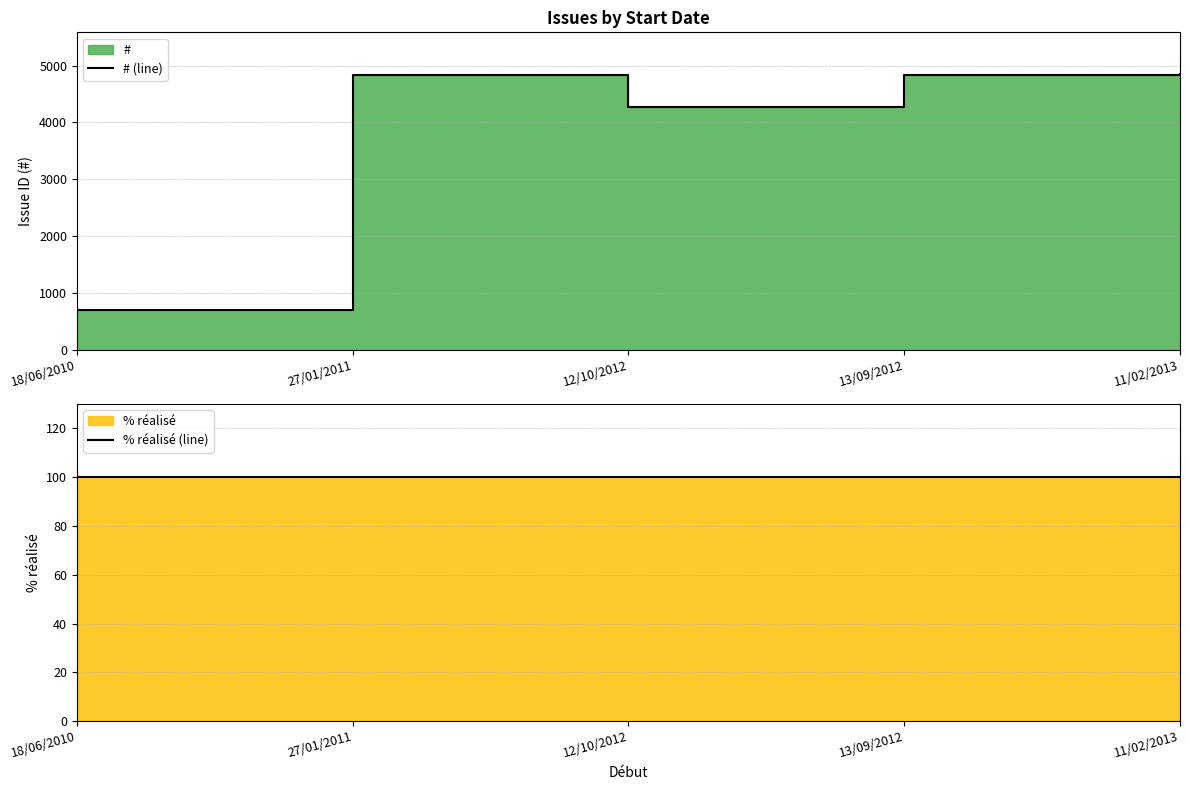

True or false: % réalisé (line) and # (line) intersect in this chart.

False